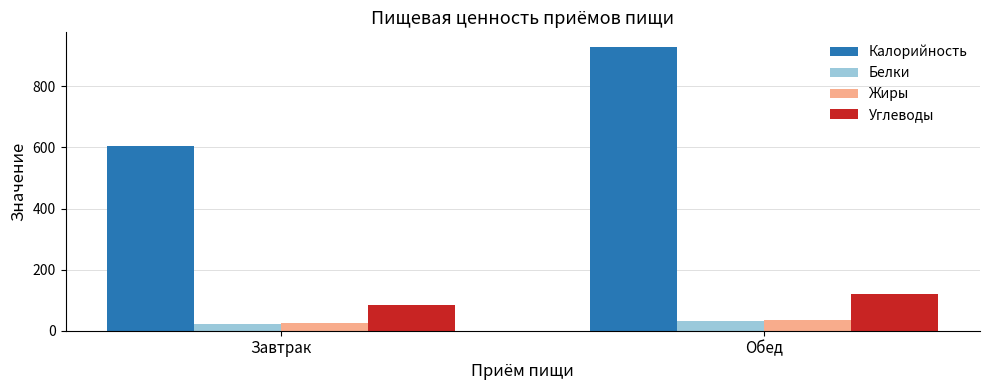

How many values in the Углеводы series are below 118?

1